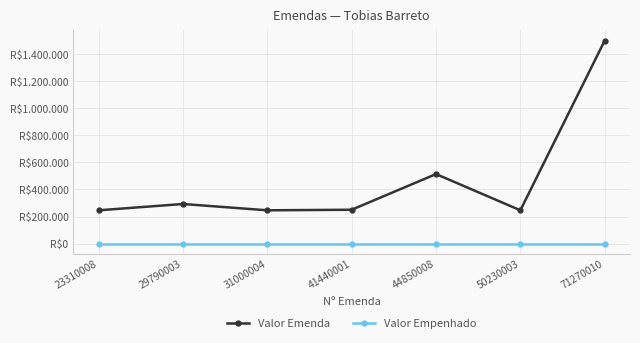

Which has a higher value, 41440001 or 71270010?

71270010